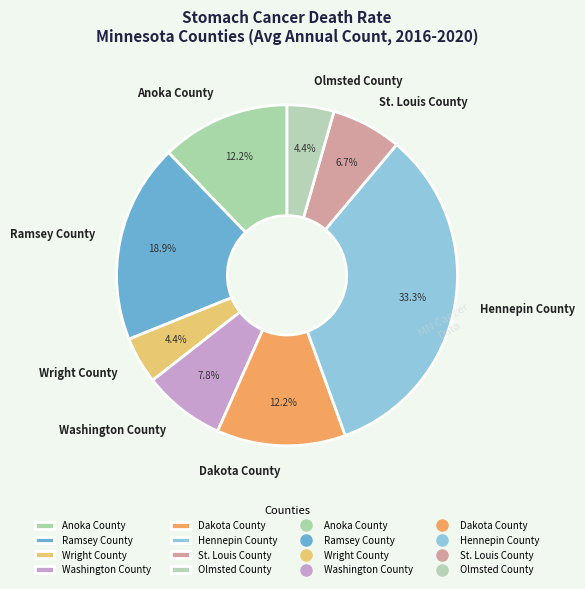

Combined, do Anoka County and Washington County account for over 50%?

No